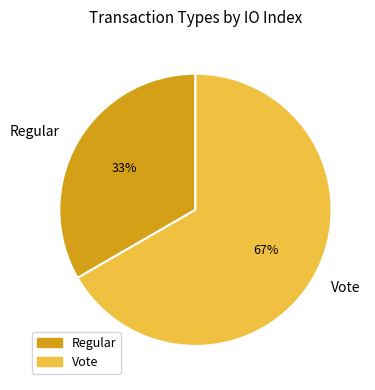

How many segments does this pie chart have?

2